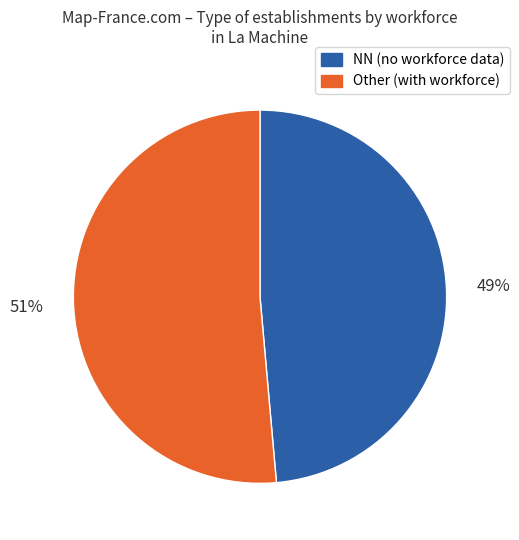

To the nearest percent, what is the average slice percentage?

50%